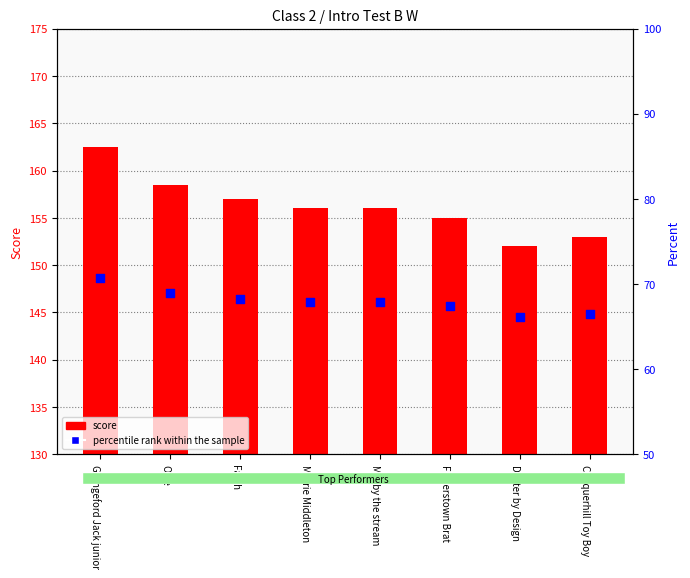

Which series has the largest Y range (max minus min)?

score